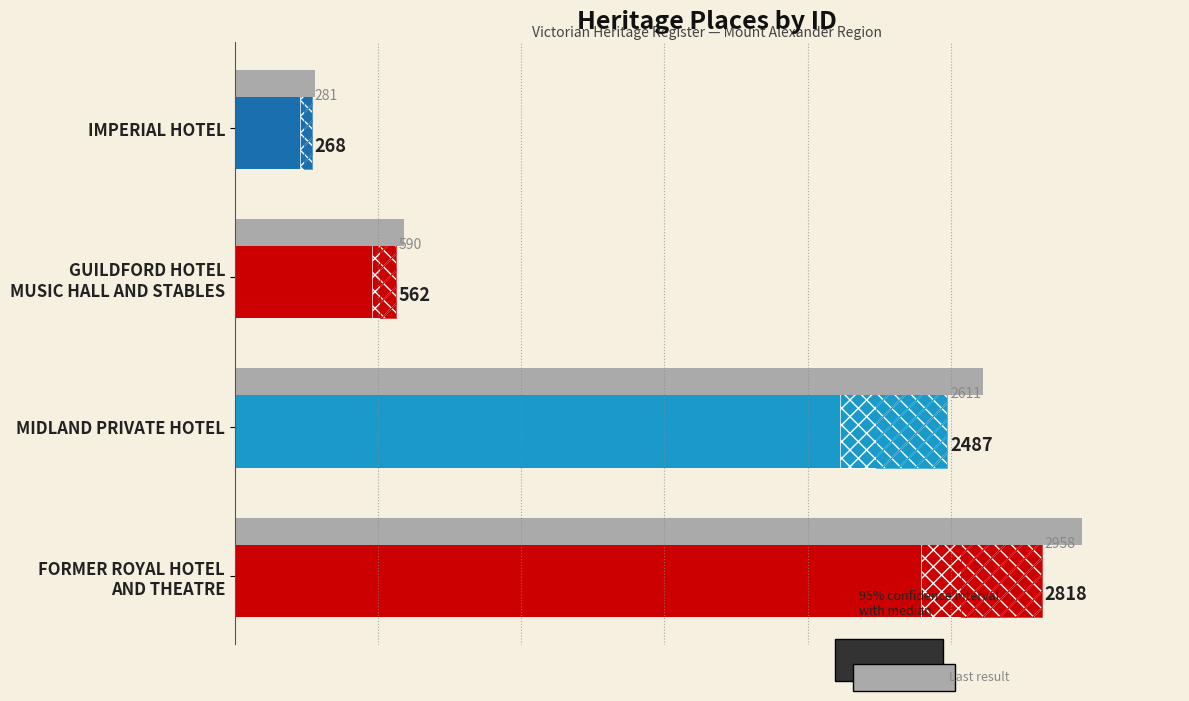

The value at FORMER ROYAL HOTEL AND THEATRE is 2818. True or false?

True